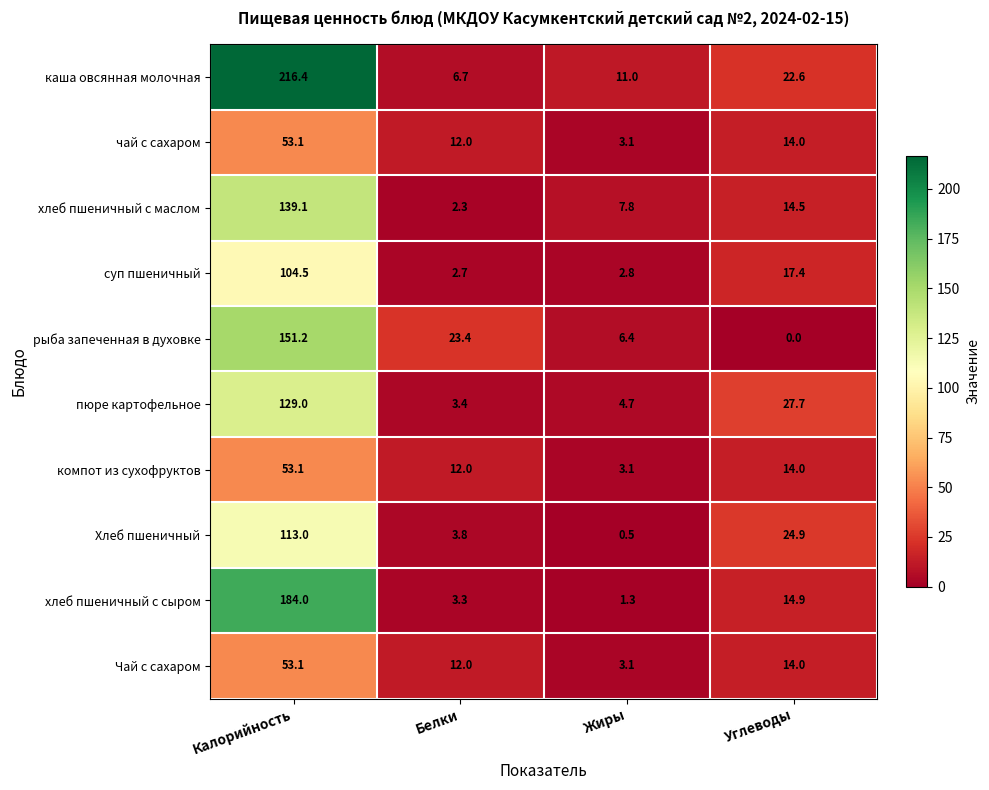

What is the difference between the чай с сахаром values at Белки and Углеводы?

2.0